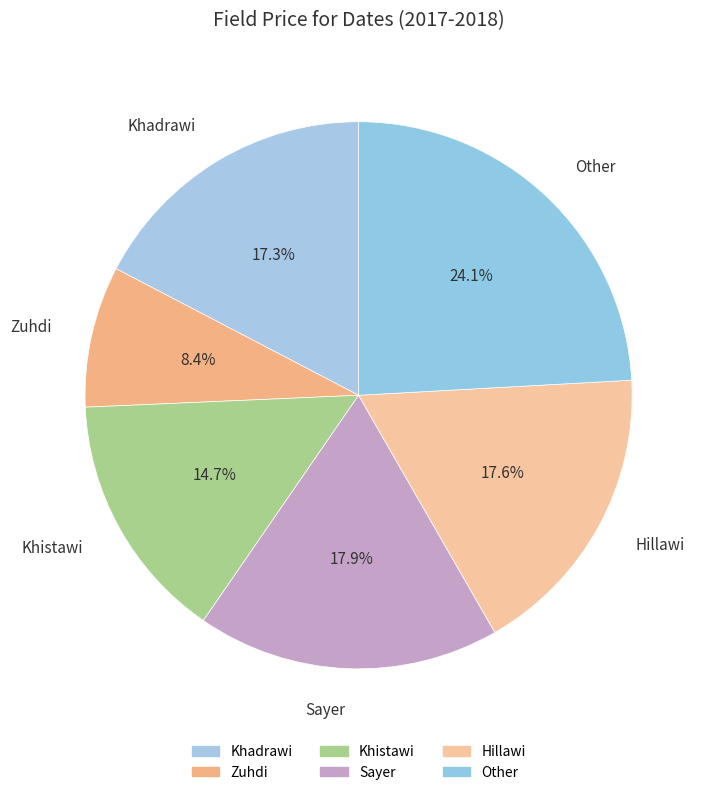

To the nearest percent, what portion does Sayer represent?

18%